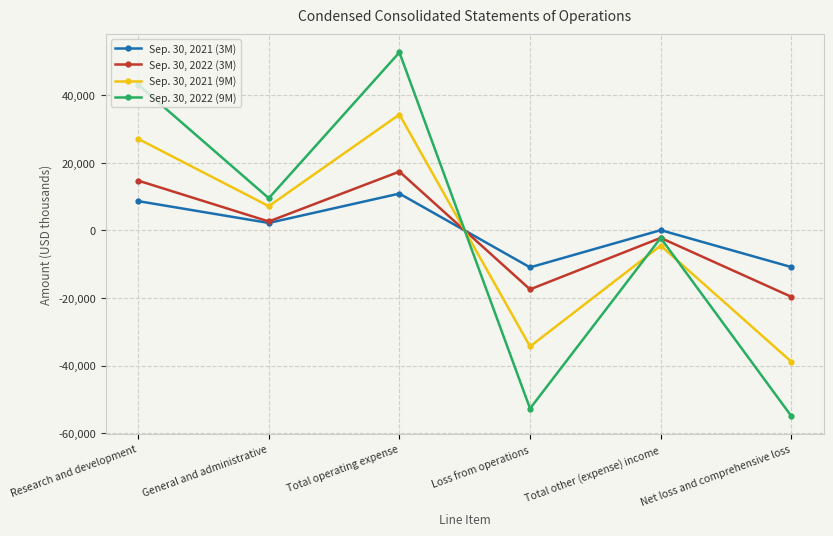

The value of Sep. 30, 2021 (9M) at Net loss and comprehensive loss is -38789. True or false?

True